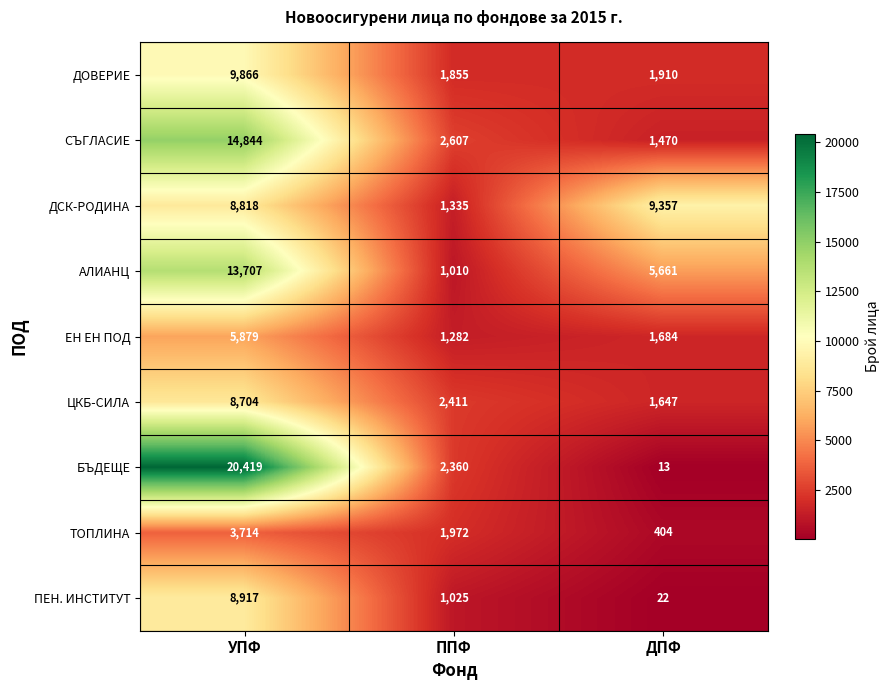

What is the greatest value displayed?

20419